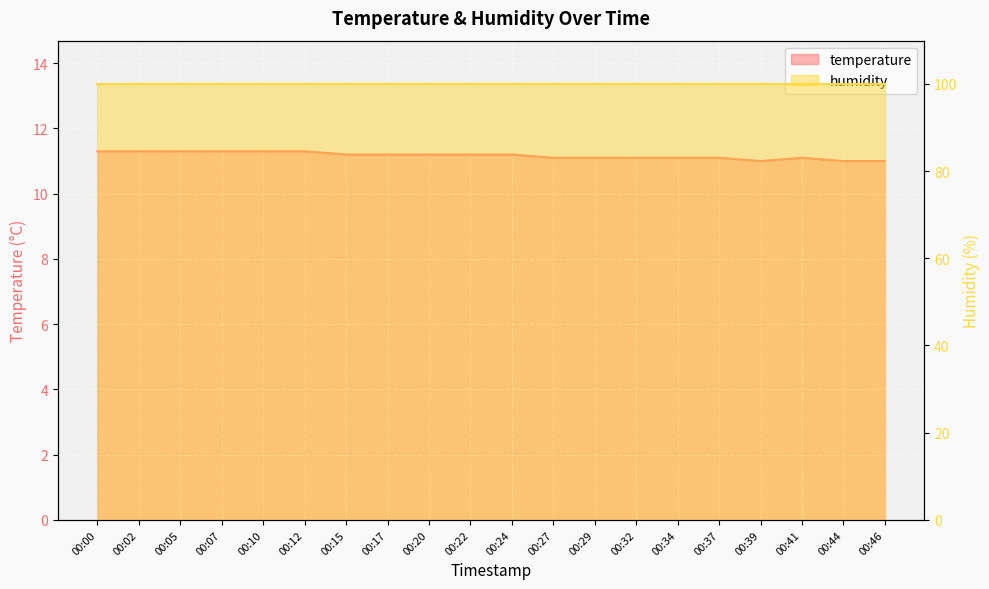

The value at 00:15 is 11.2. True or false?

True